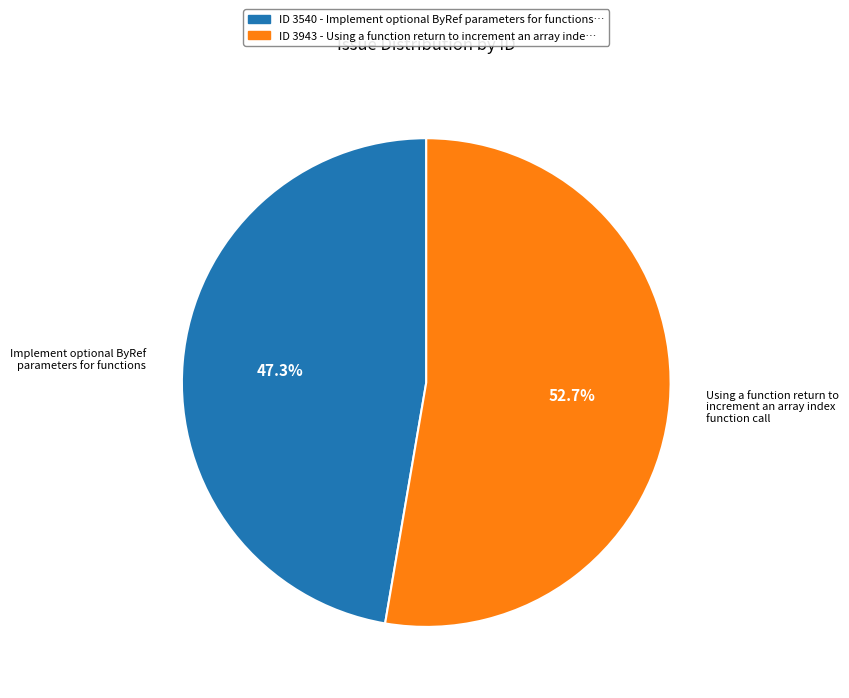

Which has a higher value, ID 3540 - Implement optional ByRef parameters for functions… or ID 3943 - Using a function return to increment an array inde…?

ID 3943 - Using a function return to increment an array inde…